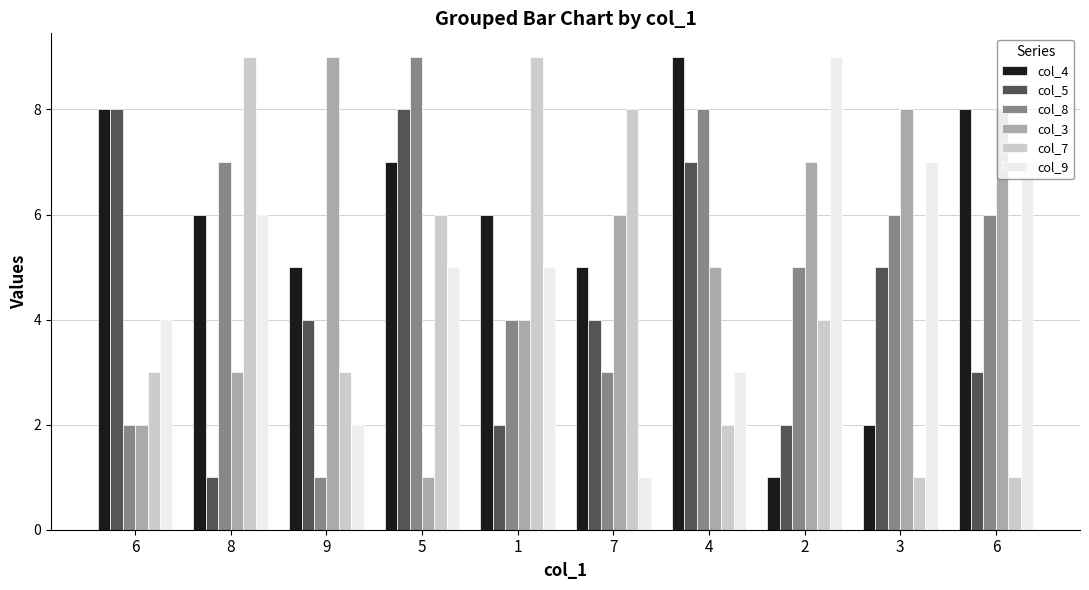

Reading right to left, list all the values displayed in this chart.

col_4: 8	2	1	9	5	6	7	5	6	8
col_5: 3	5	2	7	4	2	8	4	1	8
col_8: 6	6	5	8	3	4	9	1	7	2
col_3: 8	8	7	5	6	4	1	9	3	2
col_7: 1	1	4	2	8	9	6	3	9	3
col_9: 7	7	9	3	1	5	5	2	6	4